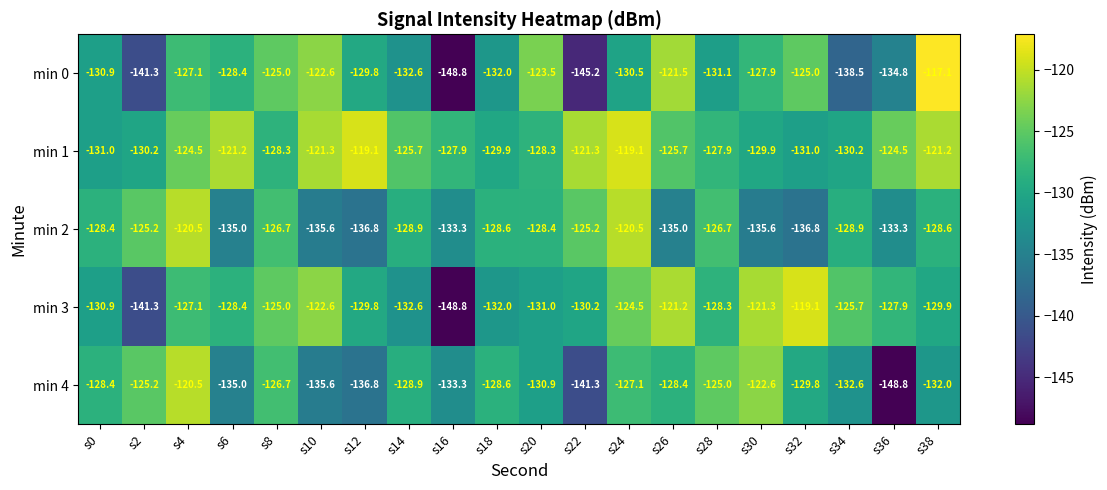

Is it true that min 1 equals -178.9 at s4?

False